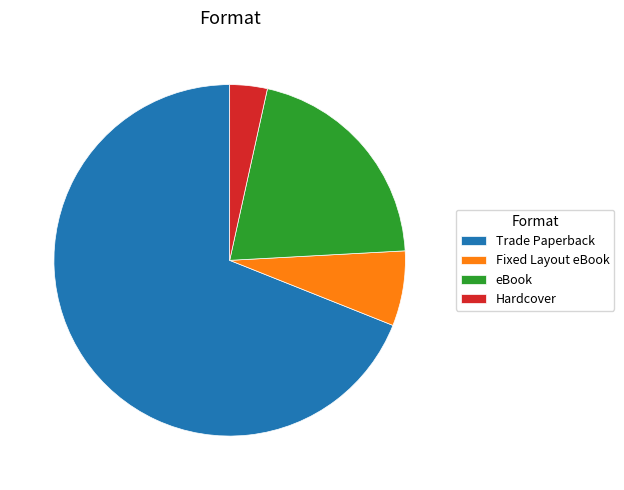

Which slice represents more than half of the pie?

Trade Paperback